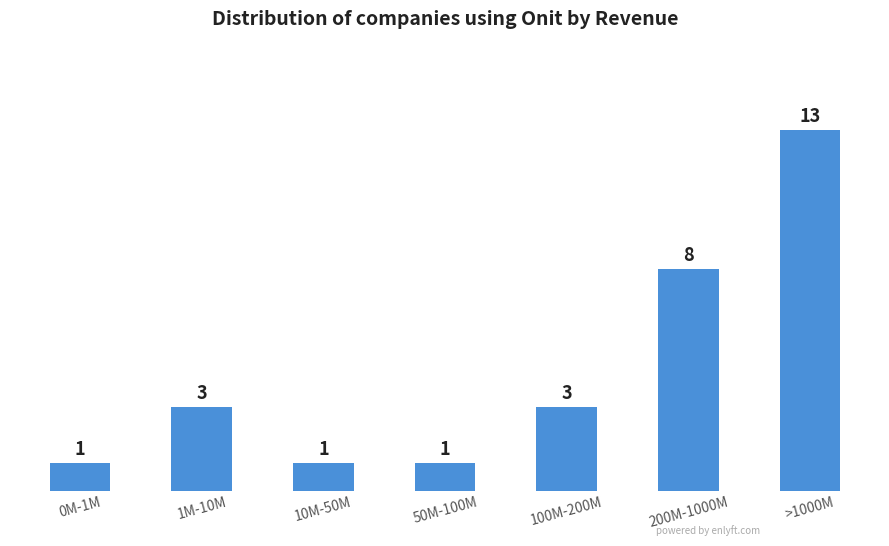

Count the values in the range 1 to 8.

6